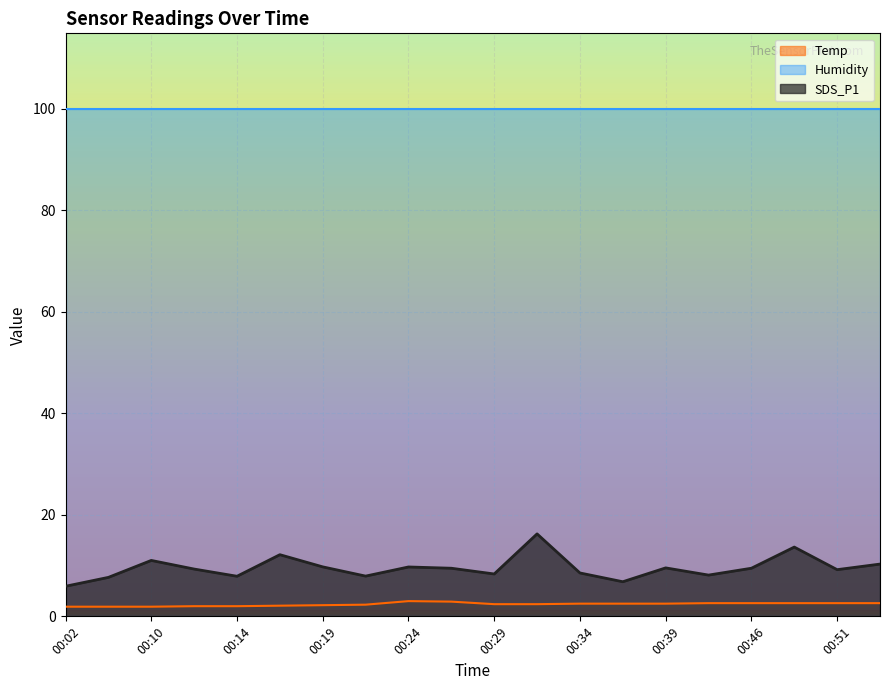

The Temp series shows 3.5 at 00:44. True or false?

False